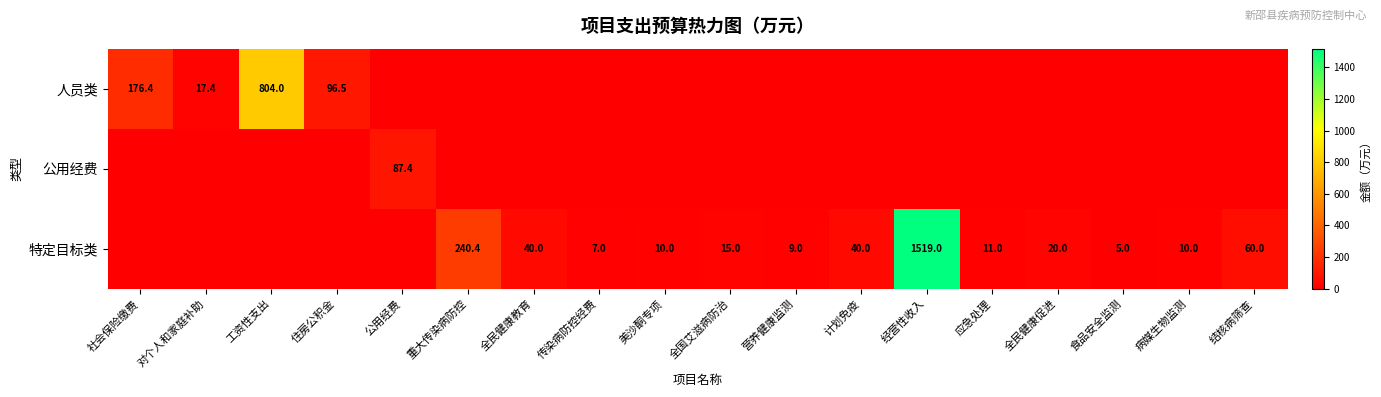

Is it true that 公用经费 equals 128.2 at 公用经费?

False